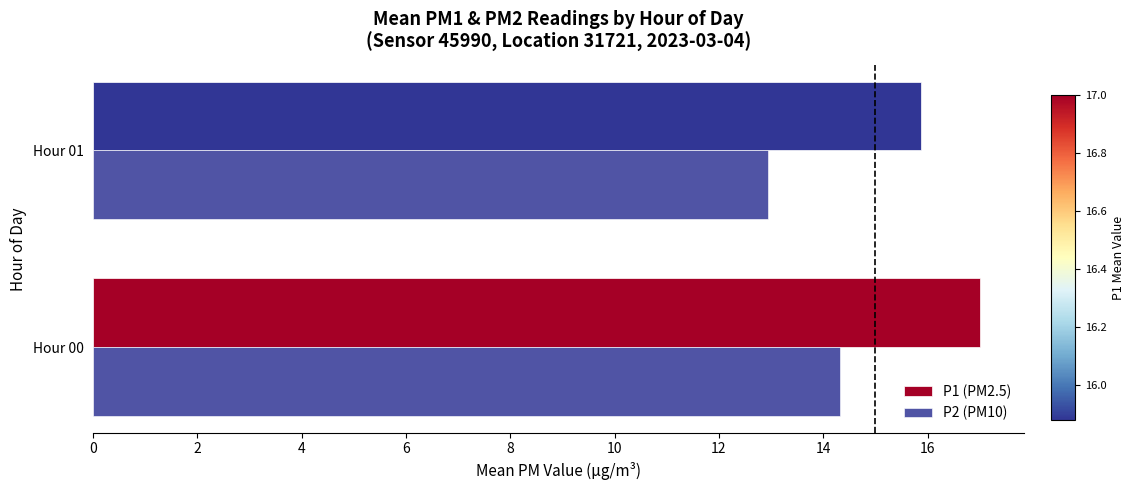

What is the average value of the P2 (PM10) series?

13.6